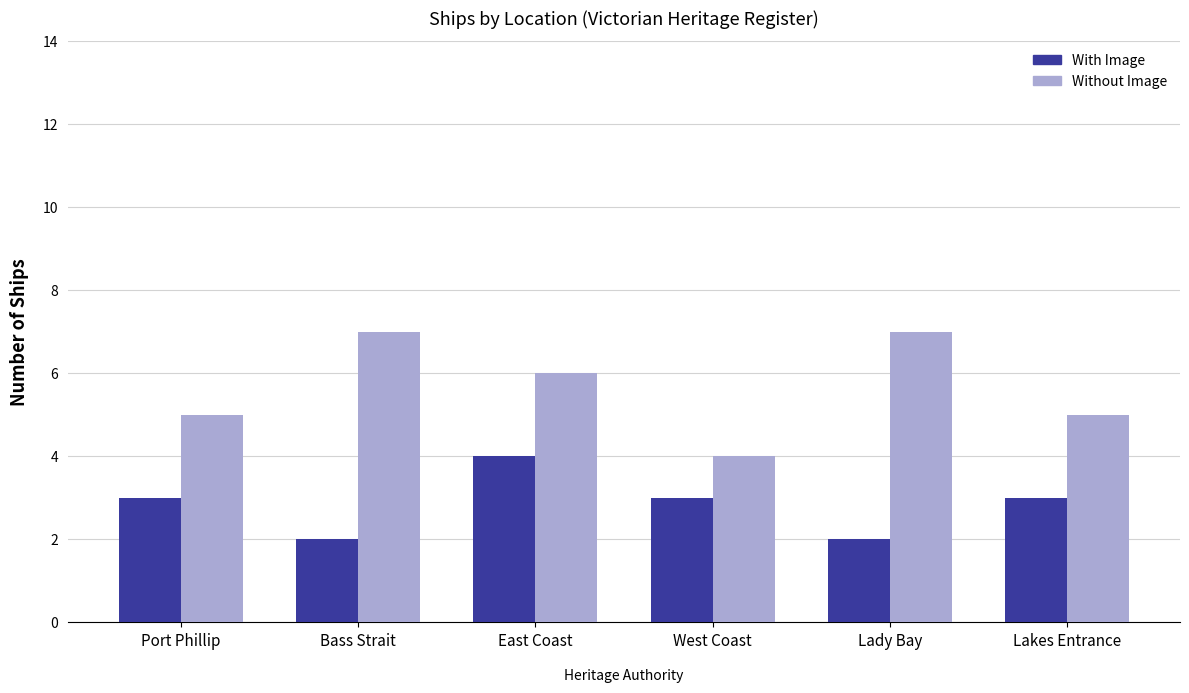

Reading left to right, extract all data points from this chart.

With Image: Port Phillip=3	Bass Strait=2	East Coast=4	West Coast=3	Lady Bay=2	Lakes Entrance=3
Without Image: Port Phillip=5	Bass Strait=7	East Coast=6	West Coast=4	Lady Bay=7	Lakes Entrance=5